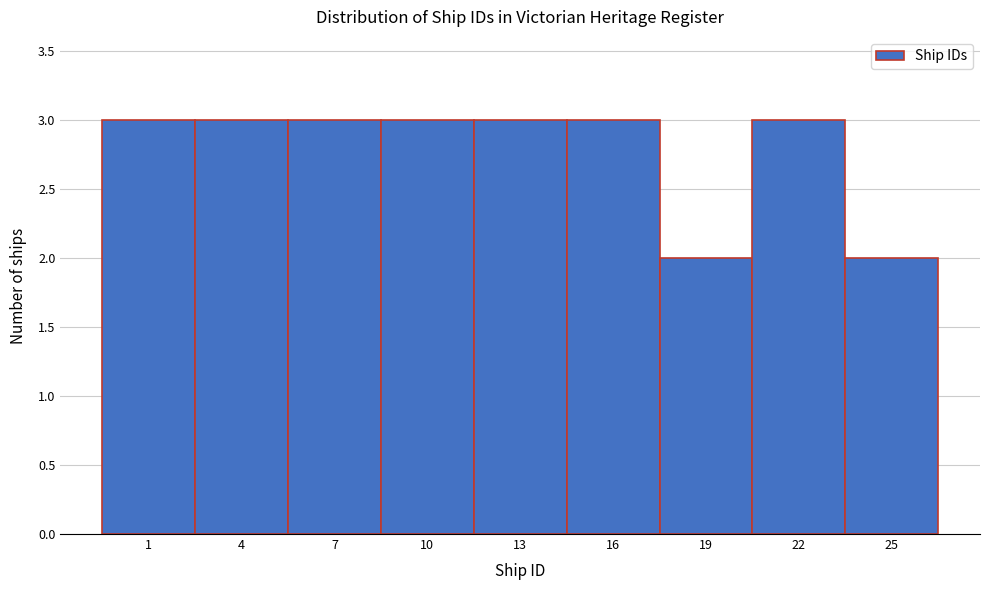

Reading left to right, extract all data points from this chart.

3	3	3	3	3	3	2	3	2